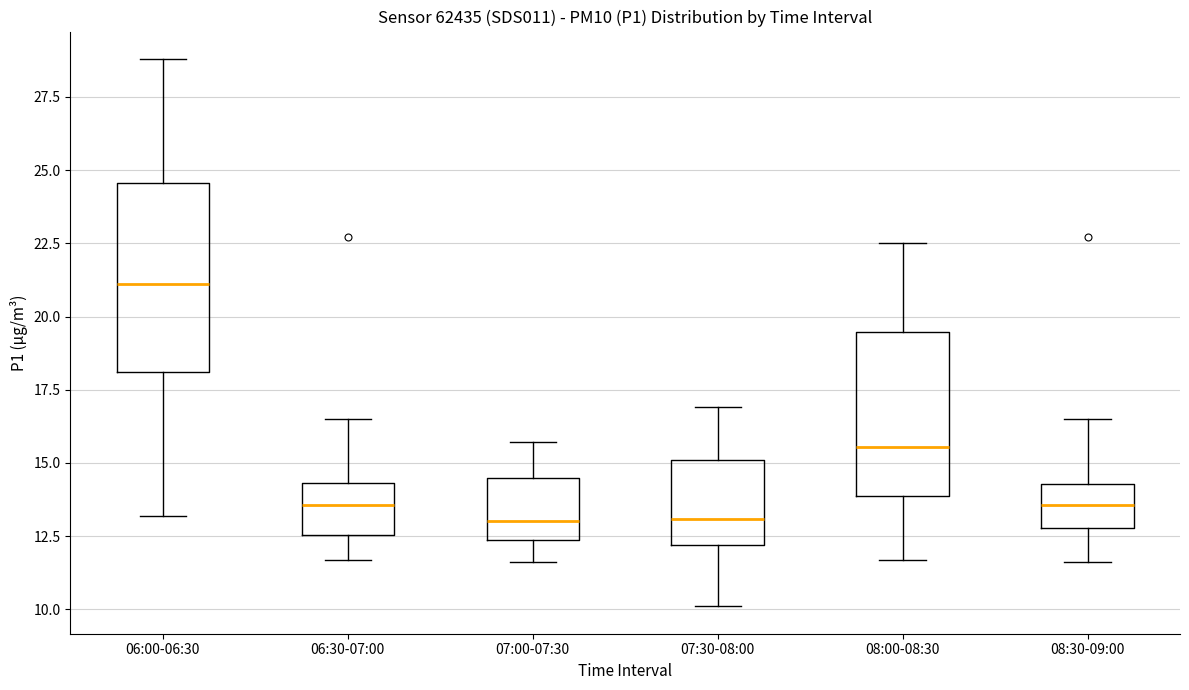

Where does the median line of the box for 07:00-07:30 sit on the y-axis? The values are not printed on the chart, so give them approximately, as read against the axis.

13.0